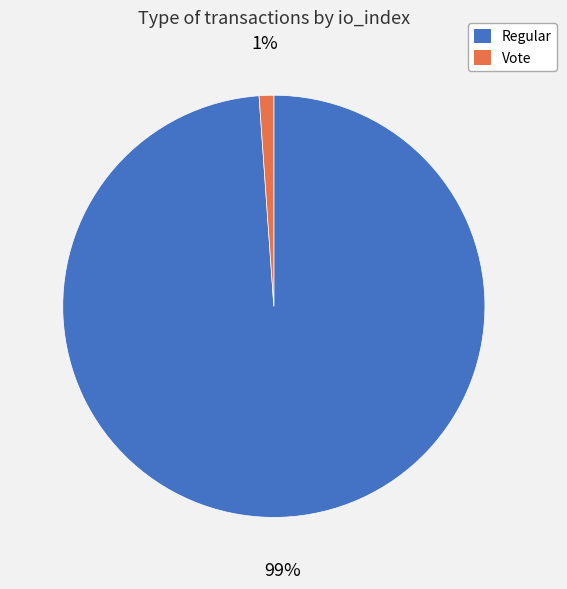

To the nearest percent, what is the average slice percentage?

50%